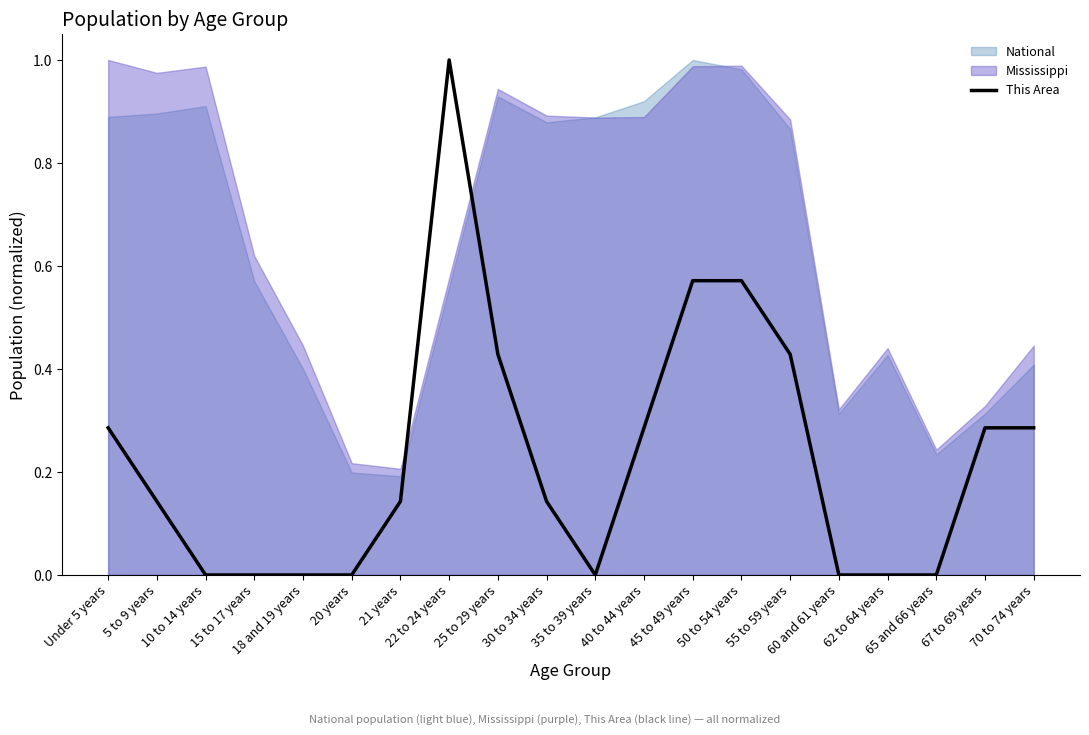

Reading right to left, what are all the values shown in this chart?

0.3	0.3	0.0	0.0	0.0	0.4	0.6	0.6	0.3	0.0	0.1	0.4	1.0	0.1	0.0	0.0	0.0	0.0	0.1	0.3